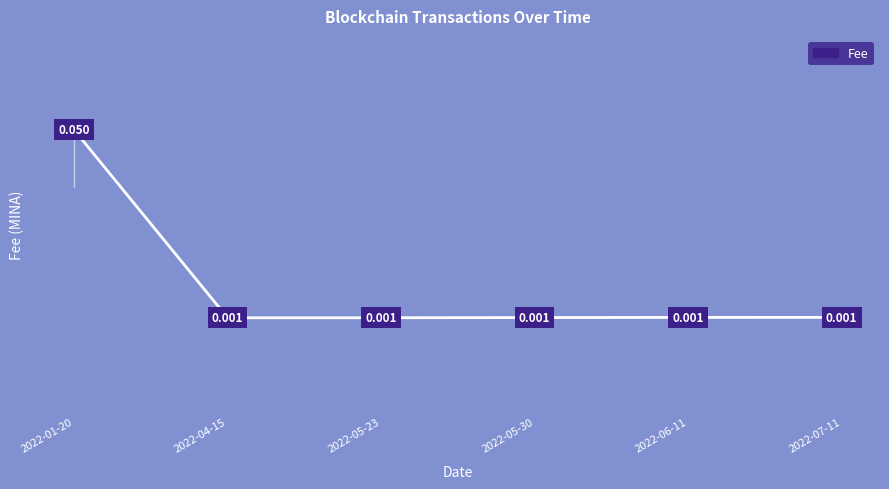

How many lines are shown in the chart?

1